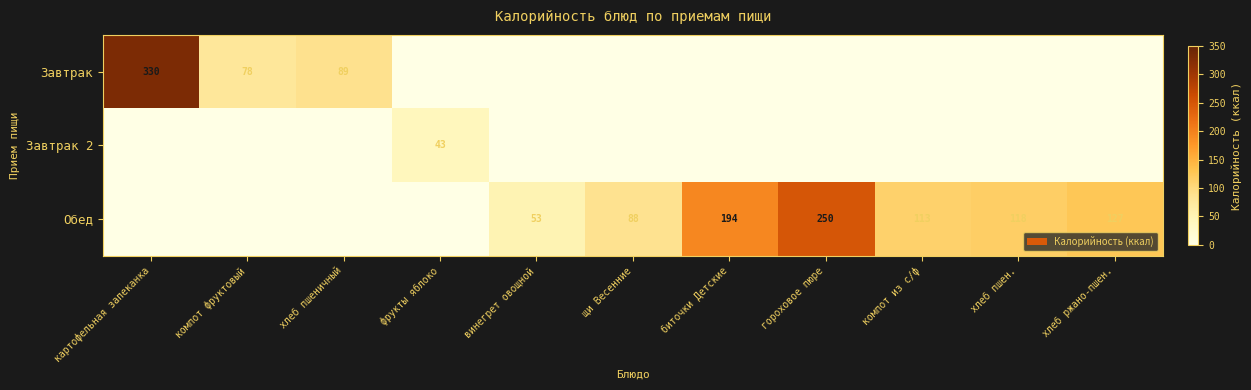

The value of Завтрак at хлеб пшеничный is 89. True or false?

True